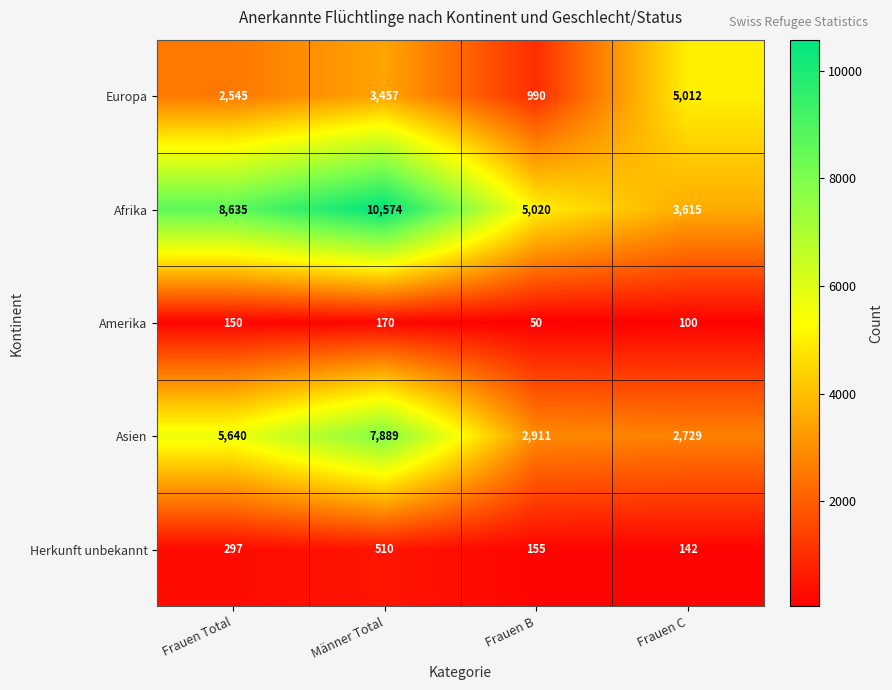

What is the approximate value of Afrika at Männer Total?

10574